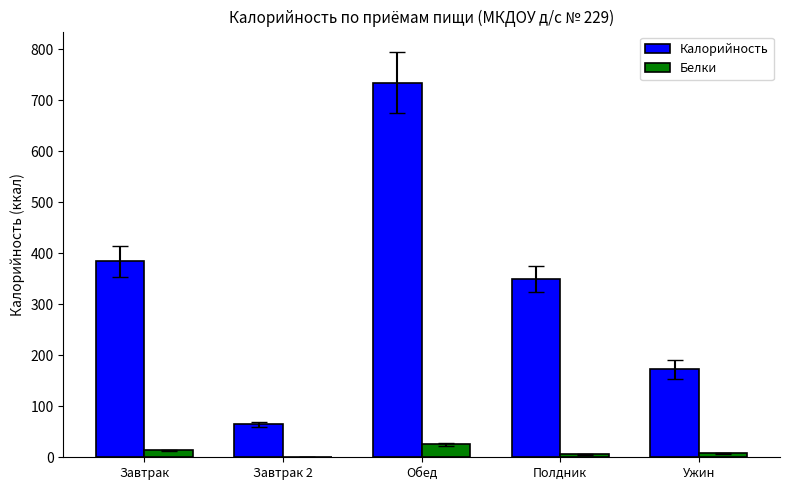

What is the sum of the Калорийность values at Завтрак 2 and Ужин?

237.0